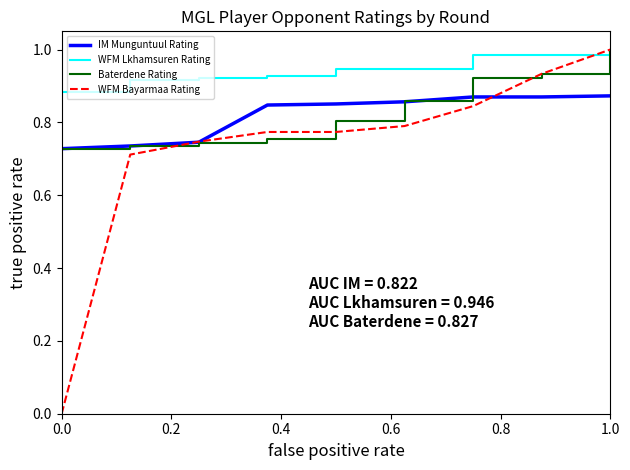

Which series has the largest range (max minus min)?

WFM Bayarmaa Rating